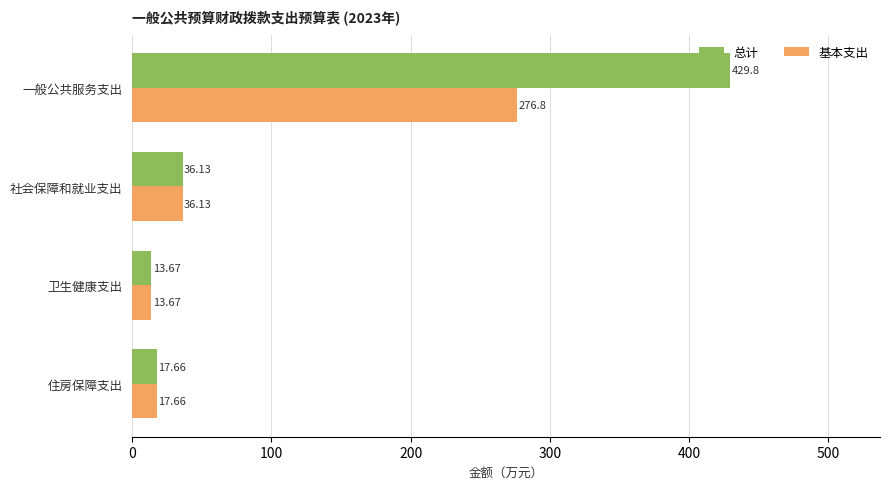

What is the maximum value shown in the chart?

429.8